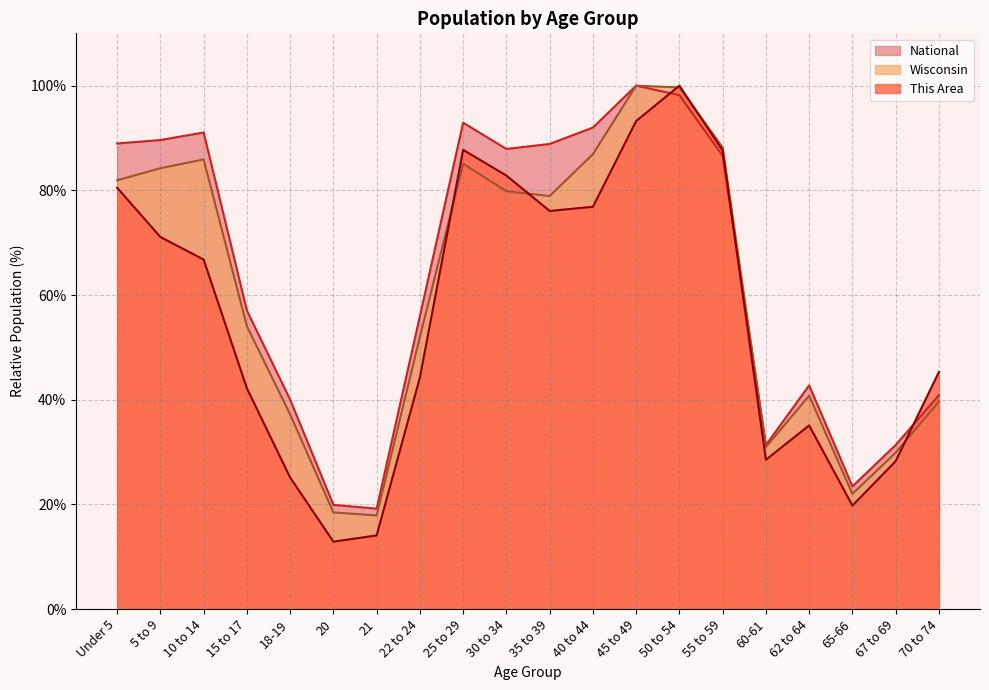

The value of National at Under 5 is 89.0. True or false?

True